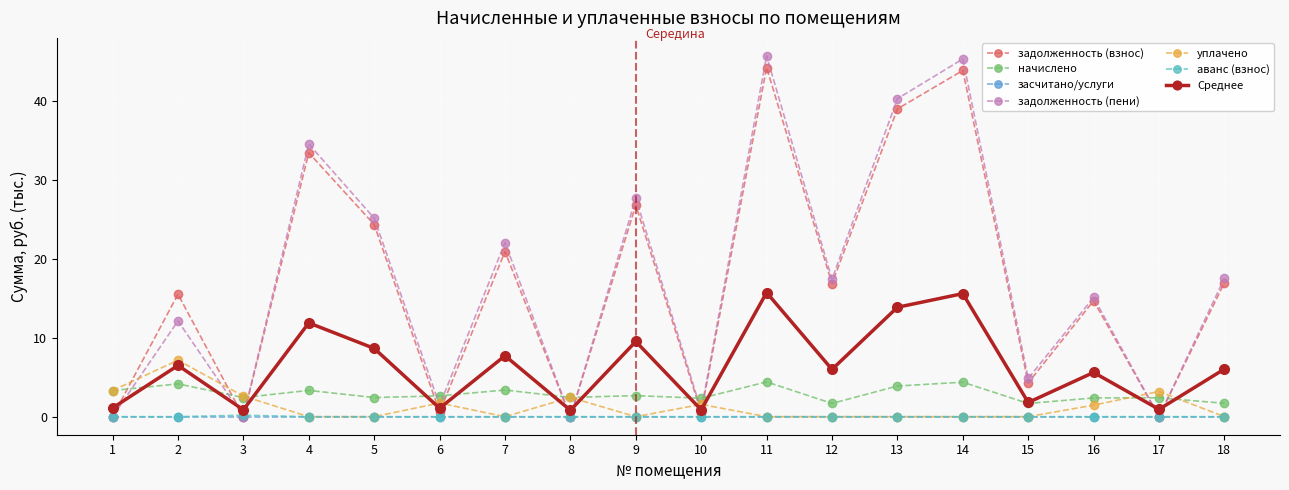

What is the difference between the начислено values at 4 and 17?

0.9